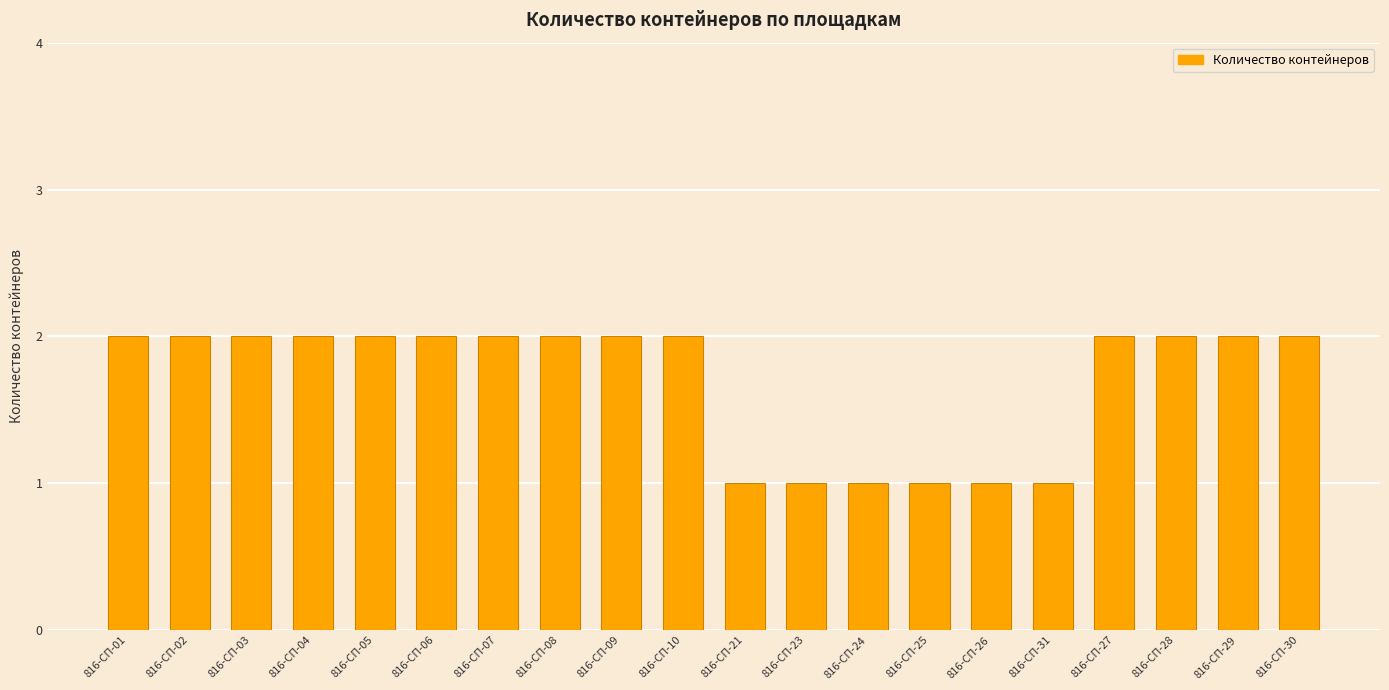

Between 816-СП-27 and 816-СП-26, which is larger?

816-СП-27